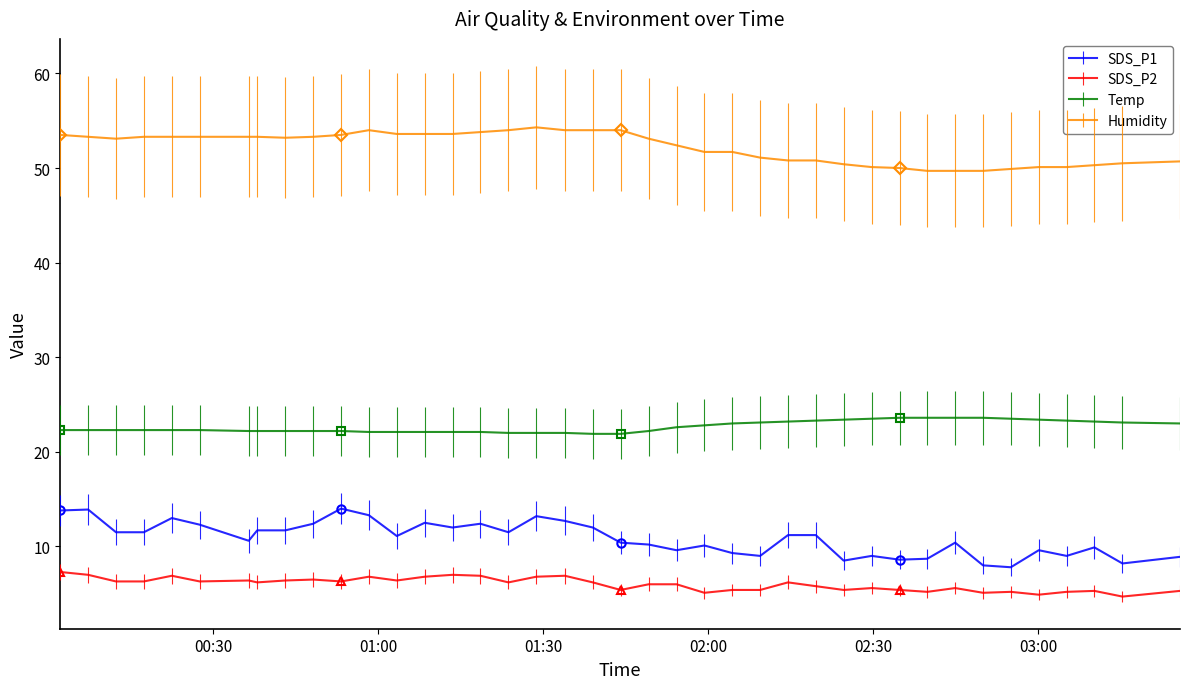

How many values in the SDS_P1 series are below 11?

19